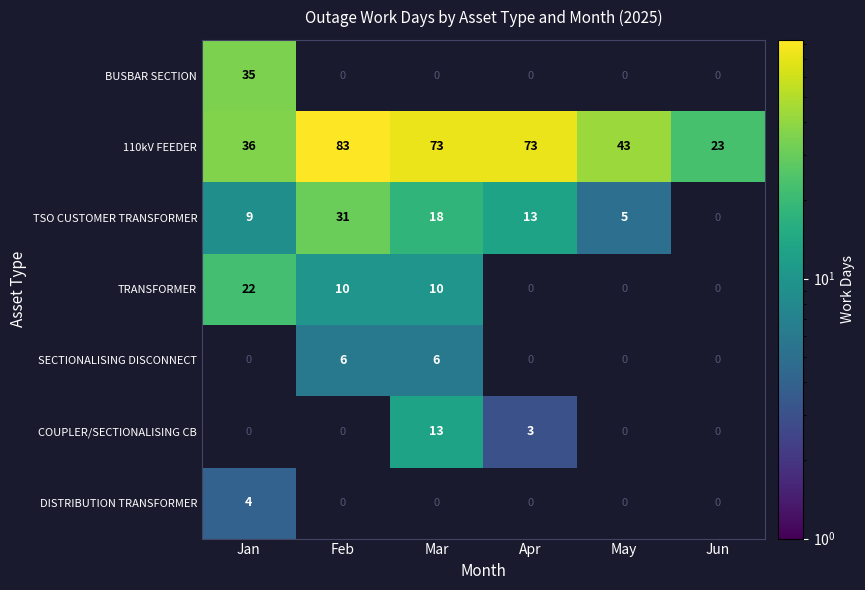

The BUSBAR SECTION series shows 35 at Jan. True or false?

True